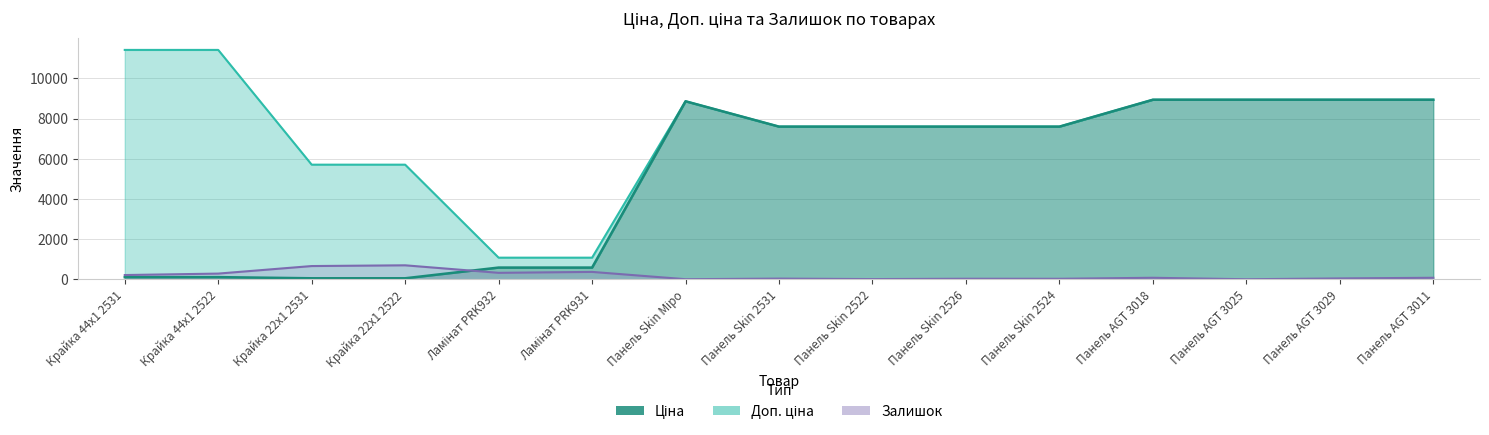

True or false: Доп. ціна and Ціна intersect in this chart.

False